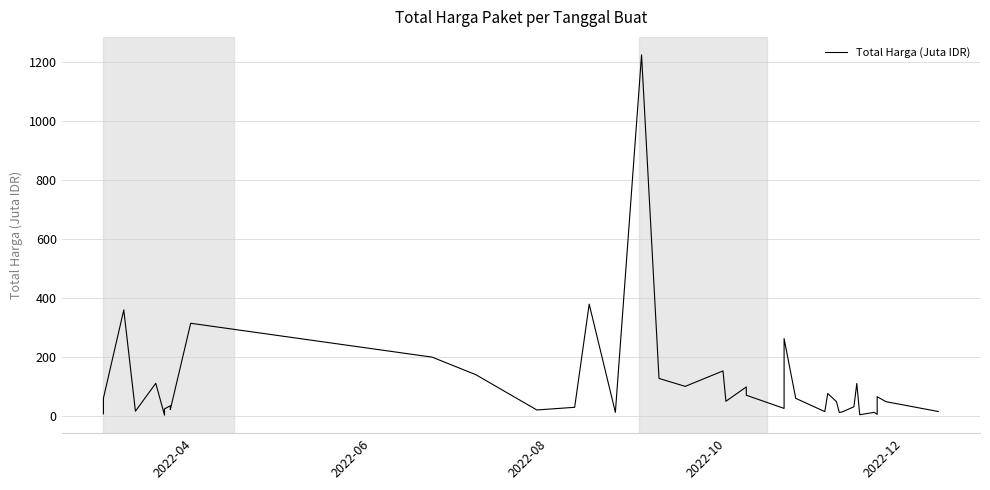

The value at 7 is 18.6. True or false?

False